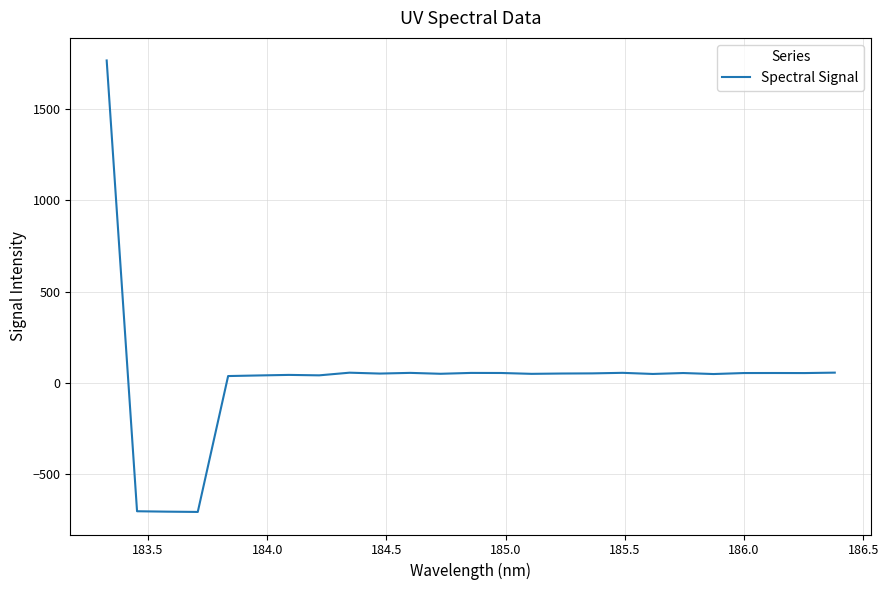

What is the minimum value shown in the chart?

-708.0